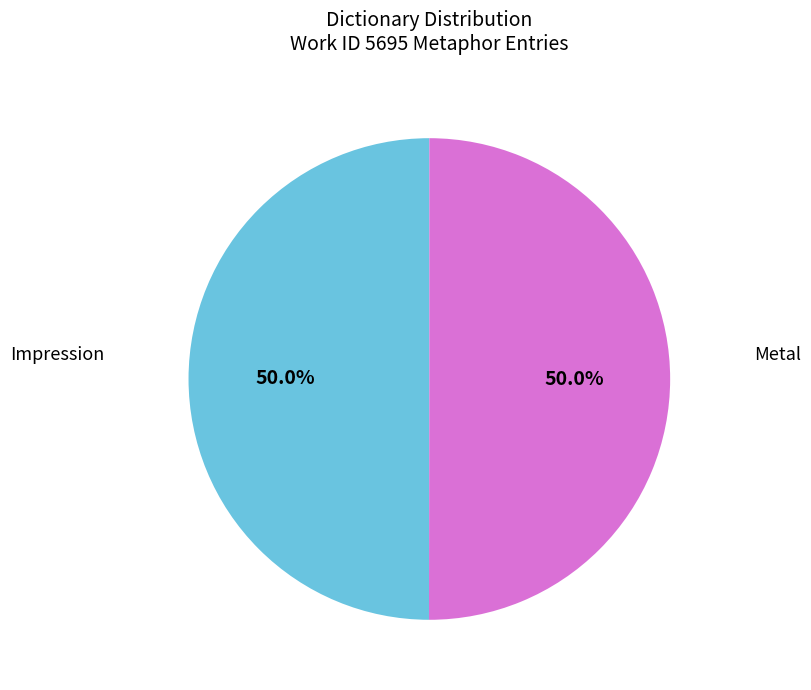

How many segments does this pie chart have?

2